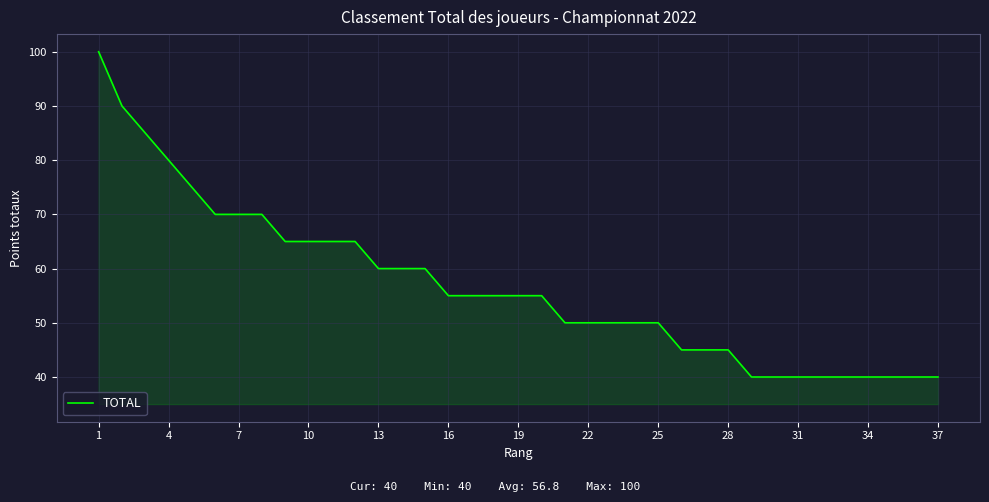

What is the greatest value displayed?

100